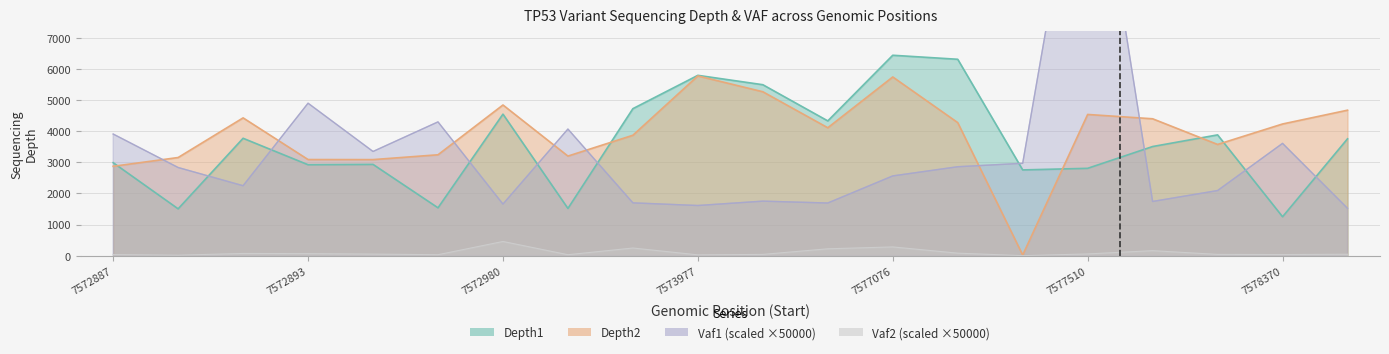

At which category is the sum across all series the highest?

7577510